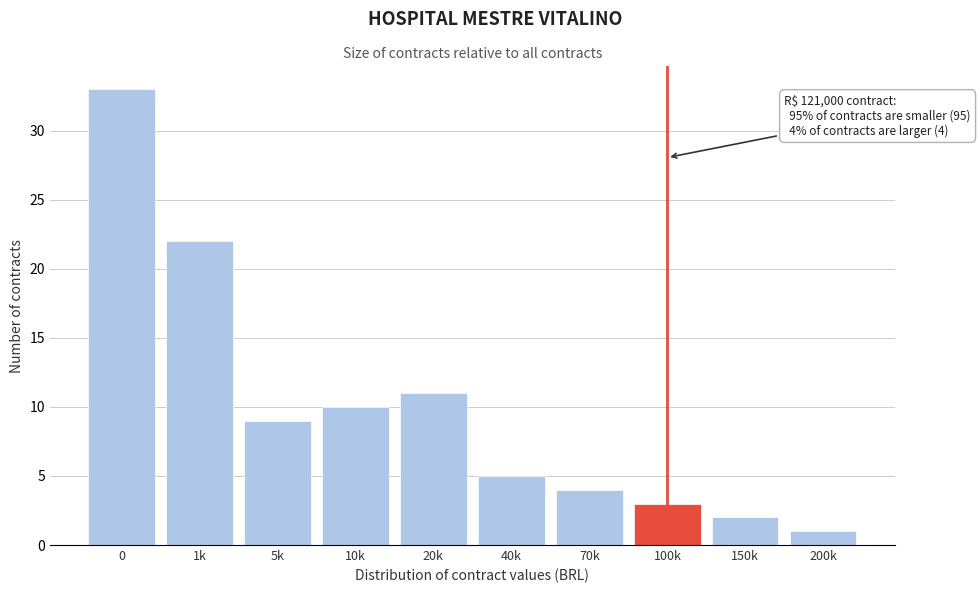

Reading left to right, transcribe all the data shown in this chart.

33	22	9	10	11	5	4	3	2	1